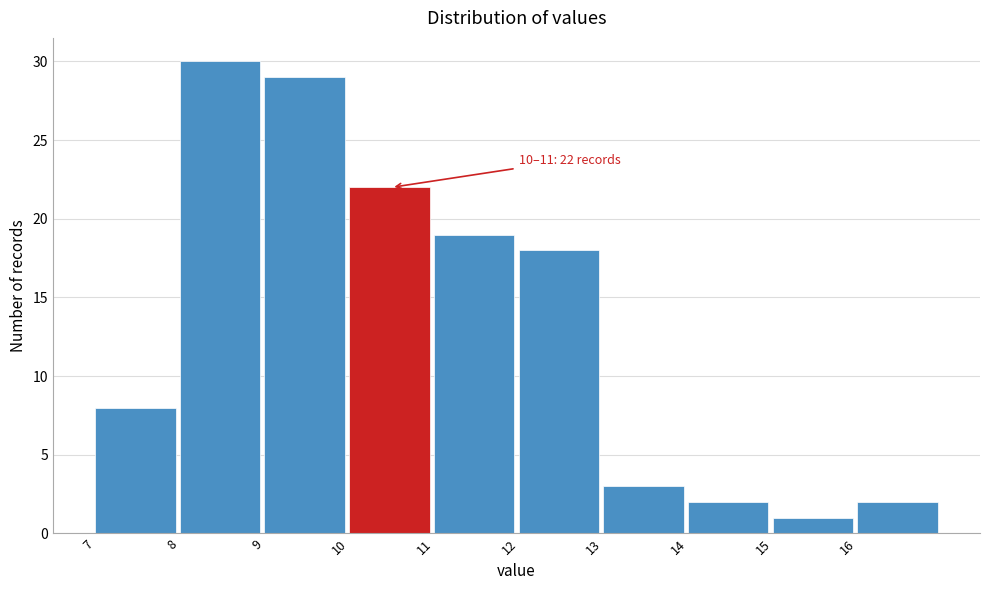

Which range on the x-axis has the tallest bar?

8 to 9